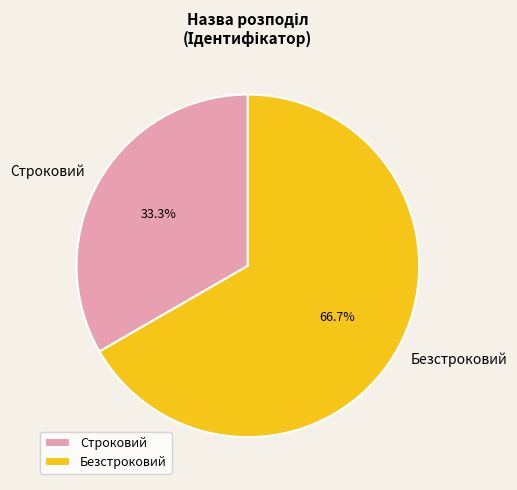

To the nearest percent, what is the combined percentage of Строковий and Безстроковий?

100%